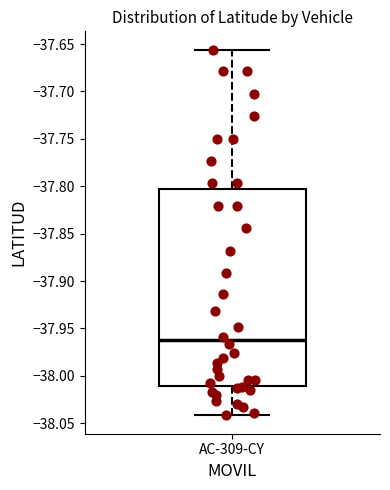

Transcribe this box plot: give where the median line is, the range the box spans, and where the two whiskers end, as read against the y-axis. The values are not printed on the chart, so give them approximately, as read against the axis.

median -37.965, box -38.010 to -37.805, whiskers -38.040 to -37.655